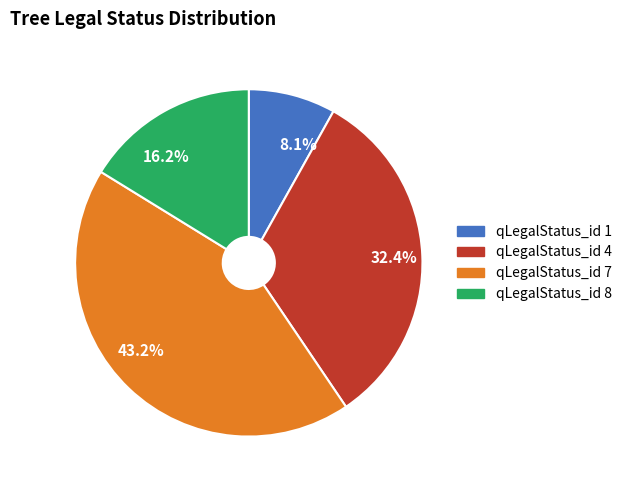

Is qLegalStatus_id 8 the majority of the pie?

No